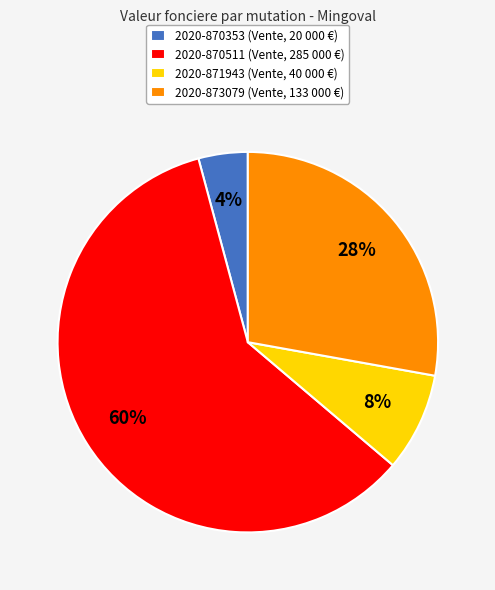

Approximately how many times larger is the value at 2020-870353 compared to 2020-870511?

0.1